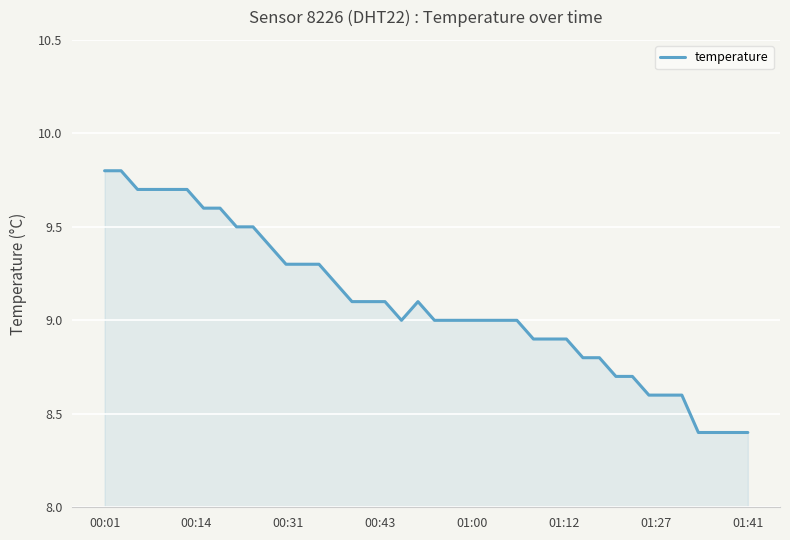

What is the difference between the maximum and minimum values?

1.4